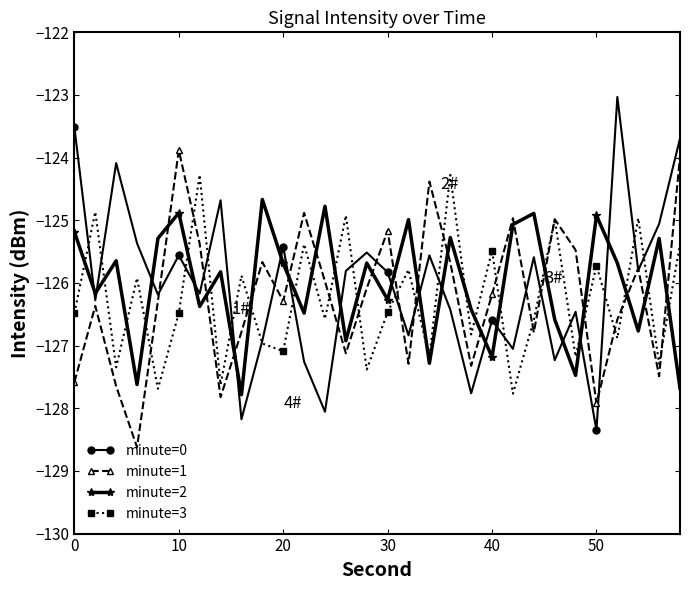

What is the value of the minute=1 point at the 28th from the left?

-125.8